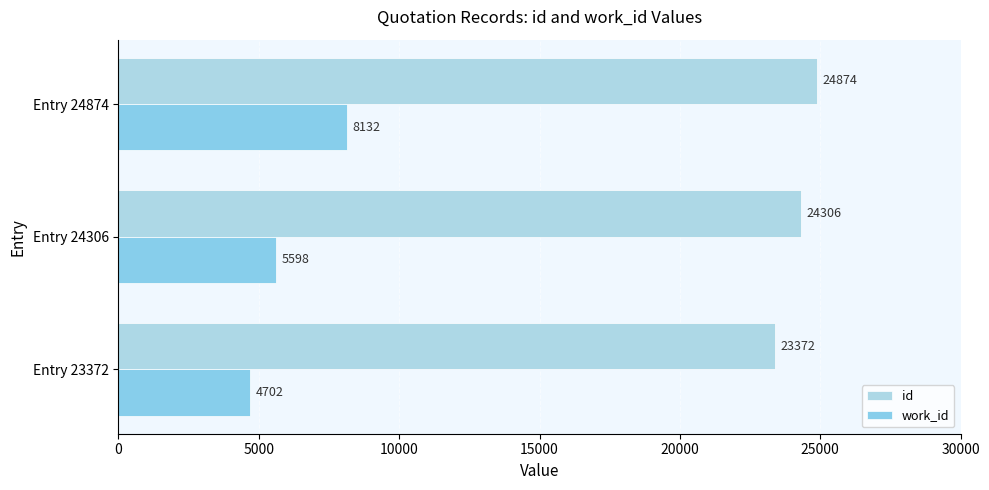

List the labels in order of work_id value, smallest first.

Entry 23372, Entry 24306, Entry 24874